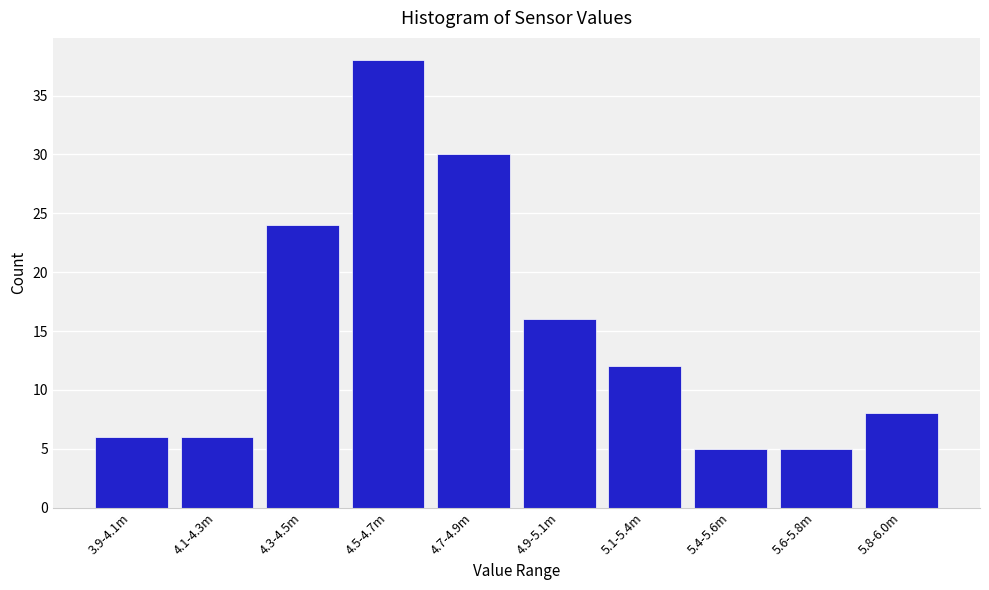

Reading right to left, transcribe all the data shown in this chart.

5.8-6.0m=8	5.6-5.8m=5	5.4-5.6m=5	5.1-5.4m=12	4.9-5.1m=16	4.7-4.9m=30	4.5-4.7m=38	4.3-4.5m=24	4.1-4.3m=6	3.9-4.1m=6